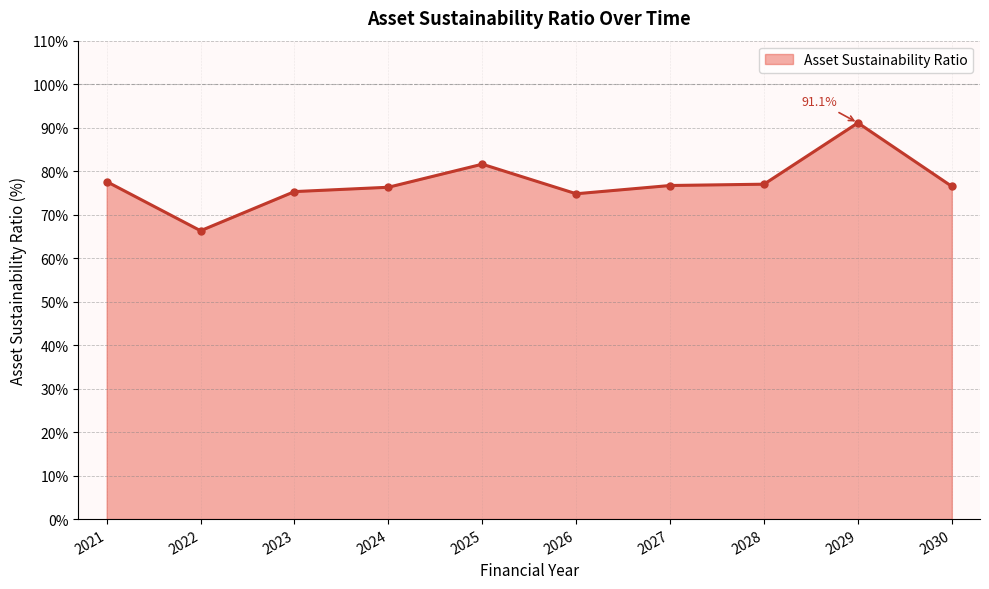

What is the approximate value at 2023?

75.3